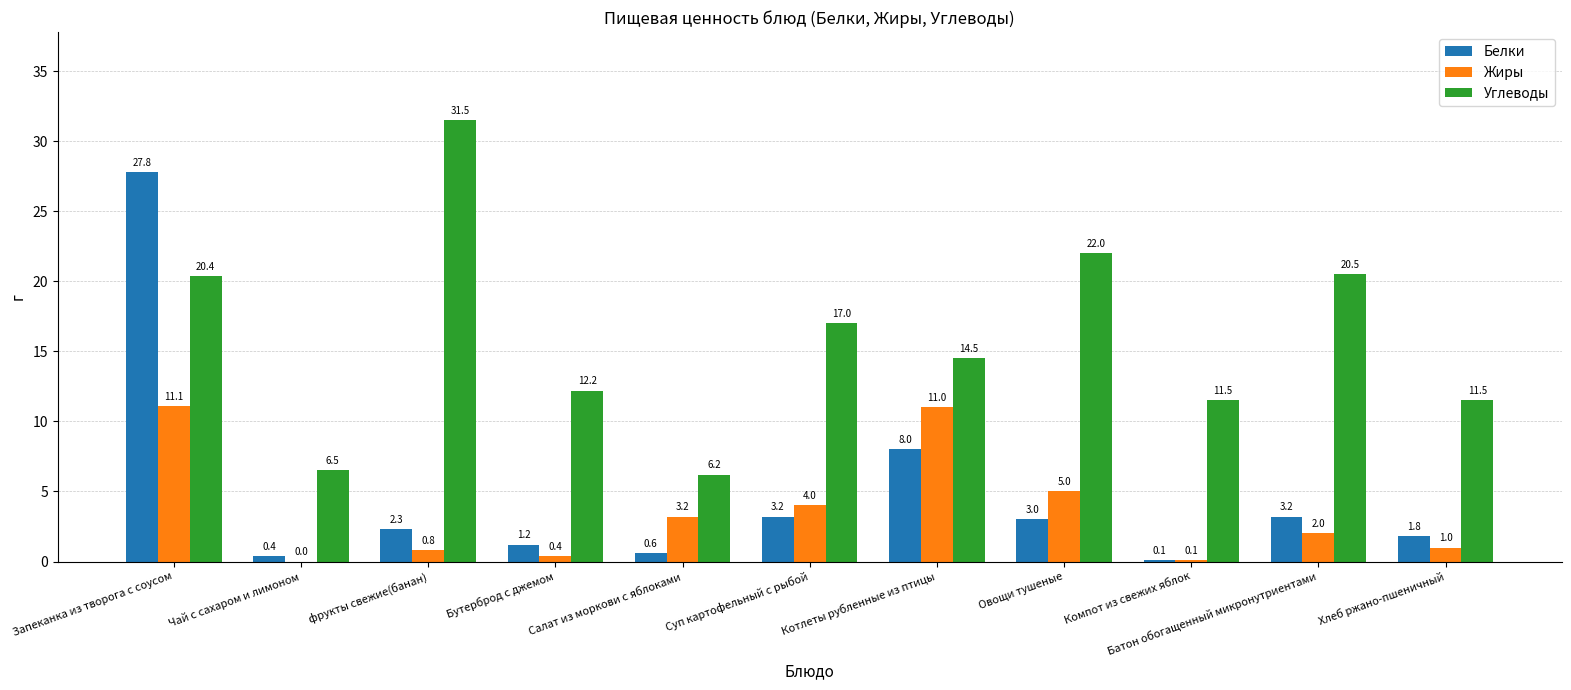

Does the chart contain stacked bars?

No